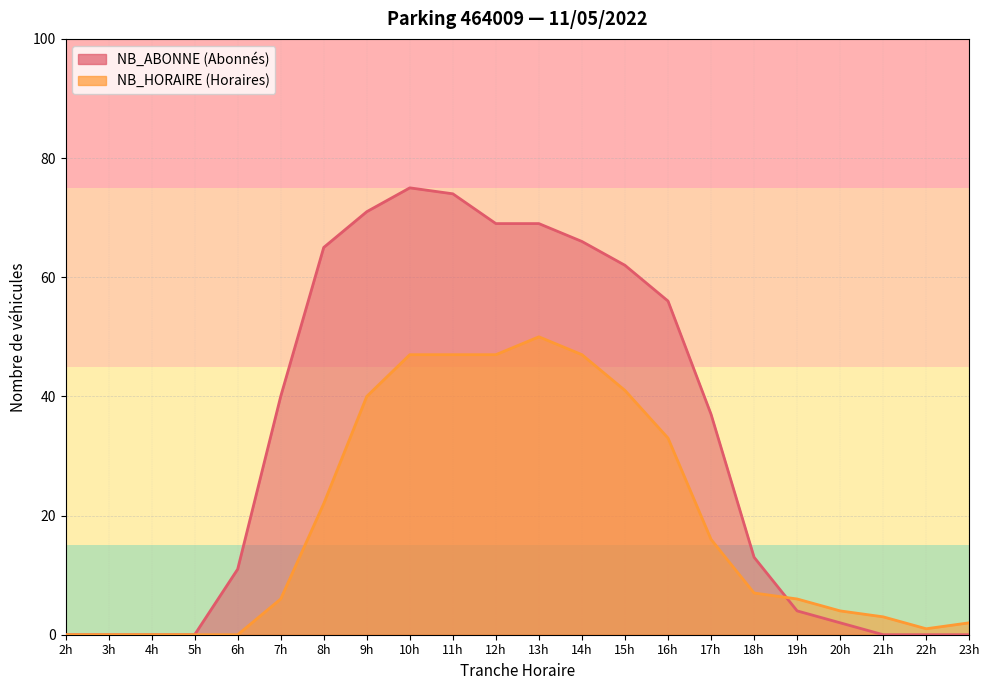

True or false: NB_HORAIRE has more than 1 interior local peaks.

False